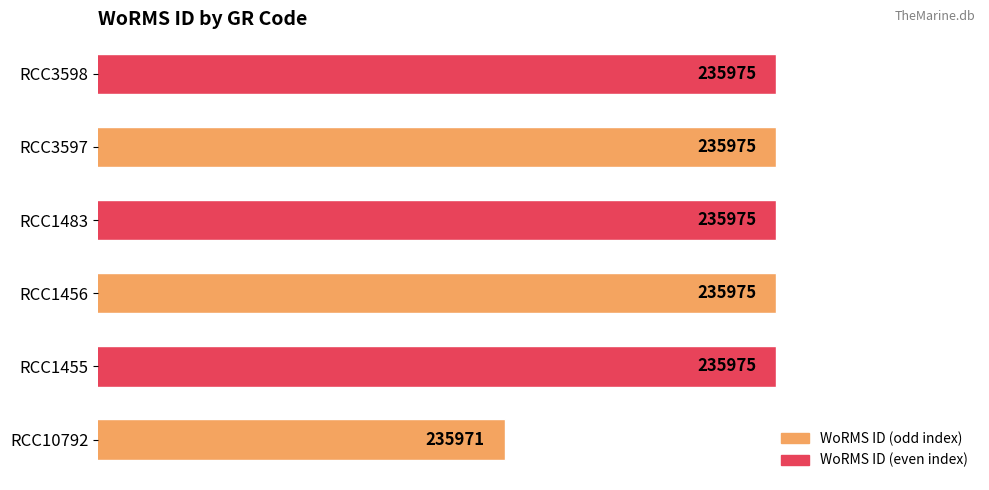

Does the chart contain any negative values?

No